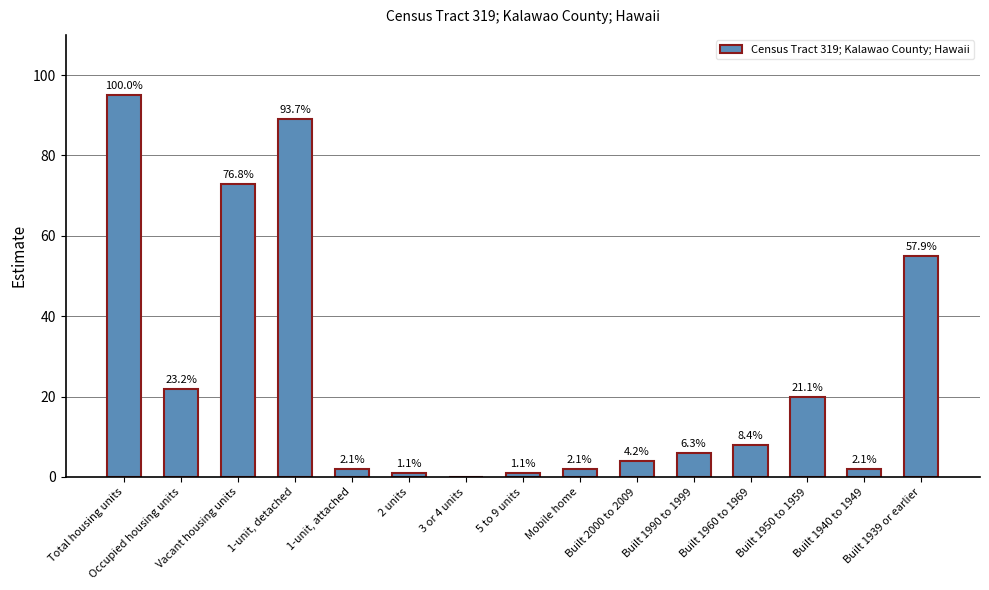

List the labels in order of value, largest first.

Total housing units, 1-unit, detached, Vacant housing units, Built 1939 or earlier, Occupied housing units, Built 1950 to 1959, Built 1960 to 1969, Built 1990 to 1999, Built 2000 to 2009, 1-unit, attached, Mobile home, Built 1940 to 1949, 2 units, 5 to 9 units, 3 or 4 units